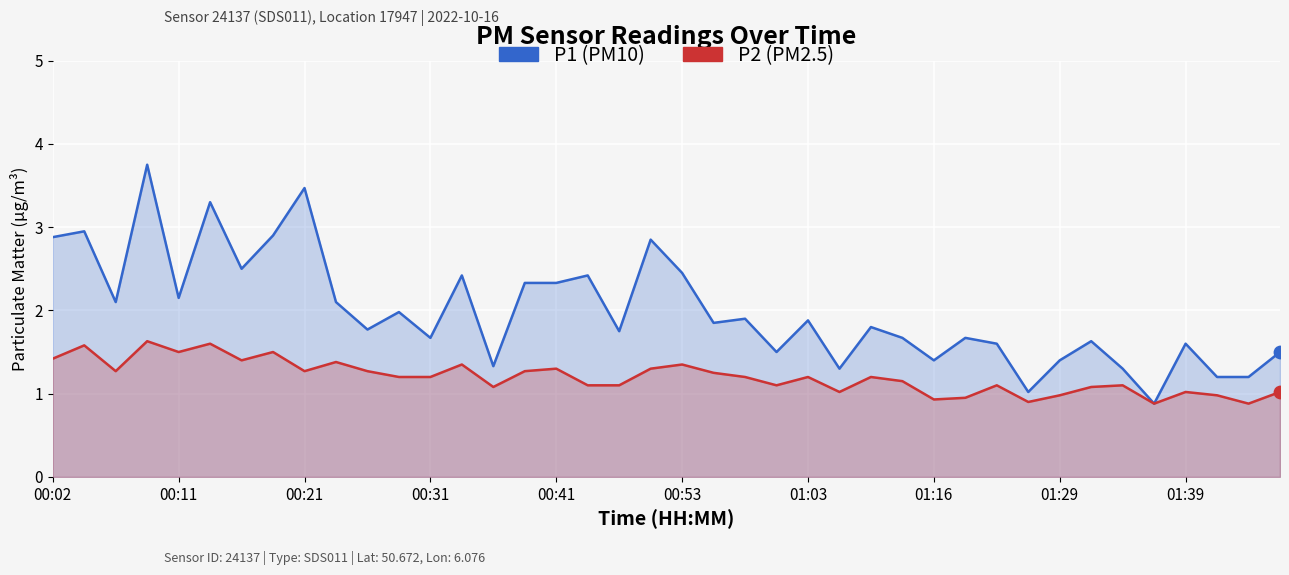

Which series reaches the maximum Y coordinate?

P1